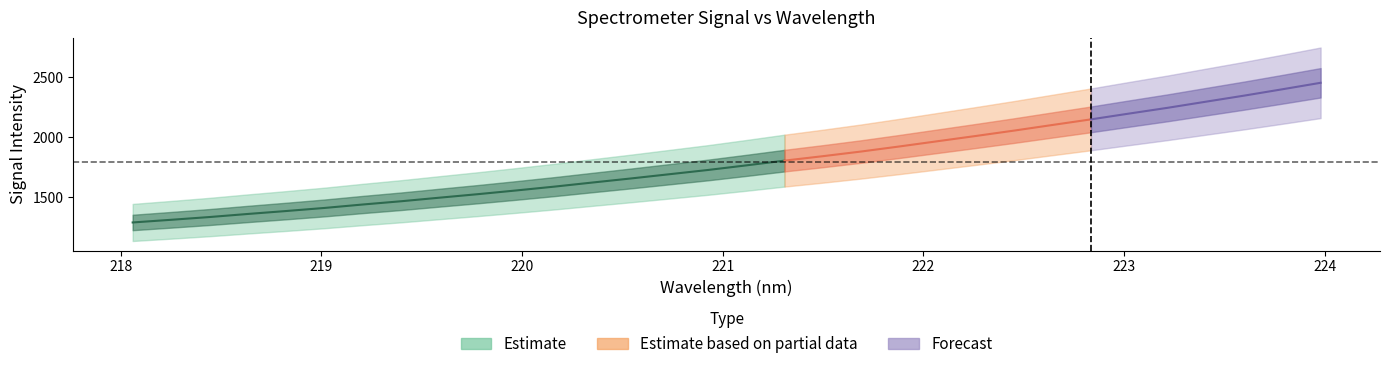

Reading left to right, list all the values displayed in this chart.

x: 0=218.1	1=218.3	2=218.4	3=218.6	4=218.8	5=219.0	6=219.2	7=219.4	8=219.6	9=219.8	10=220.0	11=220.2	12=220.4	13=220.5	14=220.7	15=220.9	16=221.1	17=221.3	18=221.5	19=221.7	20=221.9	21=222.1	22=222.3	23=222.5	24=222.6	25=222.8	26=223.0	27=223.2	28=223.4	29=223.6	30=223.8	31=224.0
y_center: 0=1288.0	1=1310.1	2=1333.1	3=1358.8	4=1383.3	5=1409.0	6=1437.7	7=1464.8	8=1494.6	9=1523.9	10=1554.8	11=1586.9	12=1621.3	13=1655.1	14=1690.2	15=1725.4	16=1763.8	17=1803.5	18=1840.5	19=1879.4	20=1921.6	21=1965.4	22=2009.3	23=2054.2	24=2101.0	25=2147.4	26=2196.0	27=2243.7	28=2294.7	29=2345.3	30=2398.3	31=2452.4